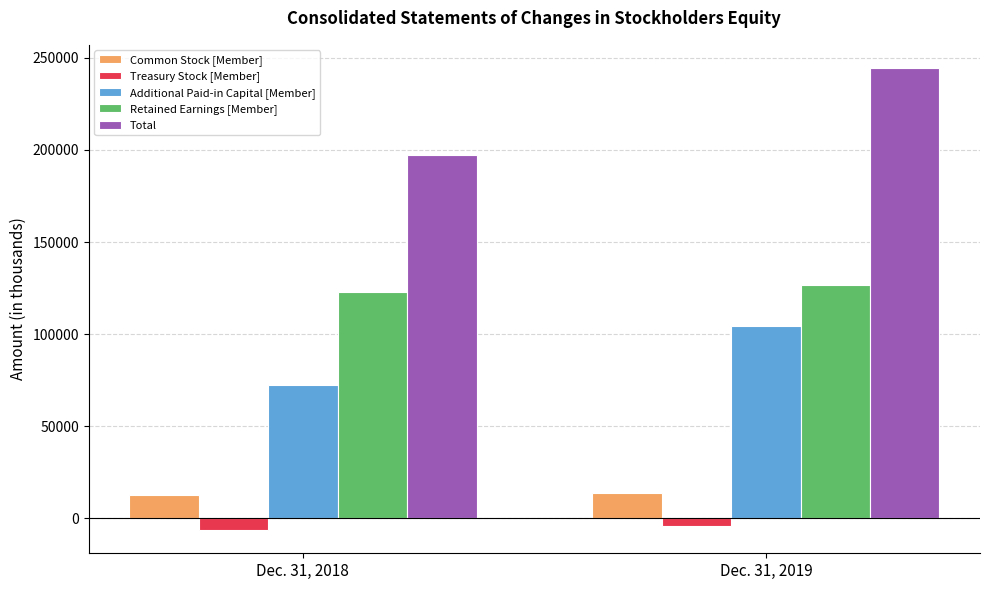

Reading right to left, extract all data points from this chart.

Common Stock [Member]: 13935	12655
Treasury Stock [Member]: -4173	-6362
Additional Paid-in Capital [Member]: 104519	72602
Retained Earnings [Member]: 126480	122643
Total: 244452	197368